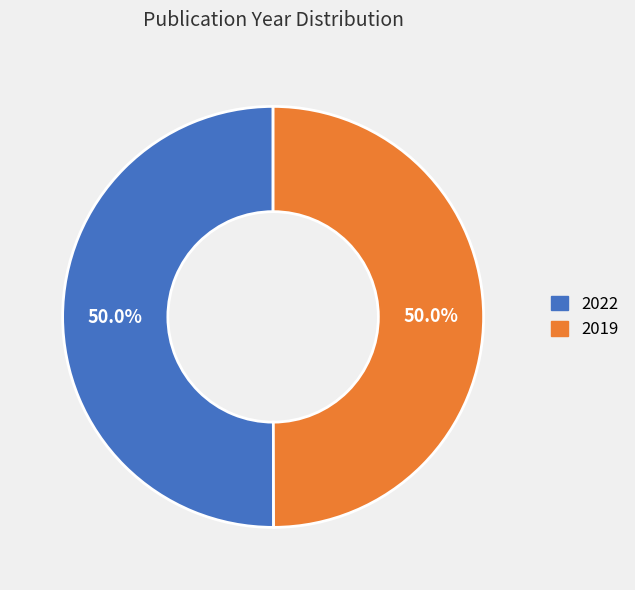

True or false: 2019 accounts for 50% of the total.

True